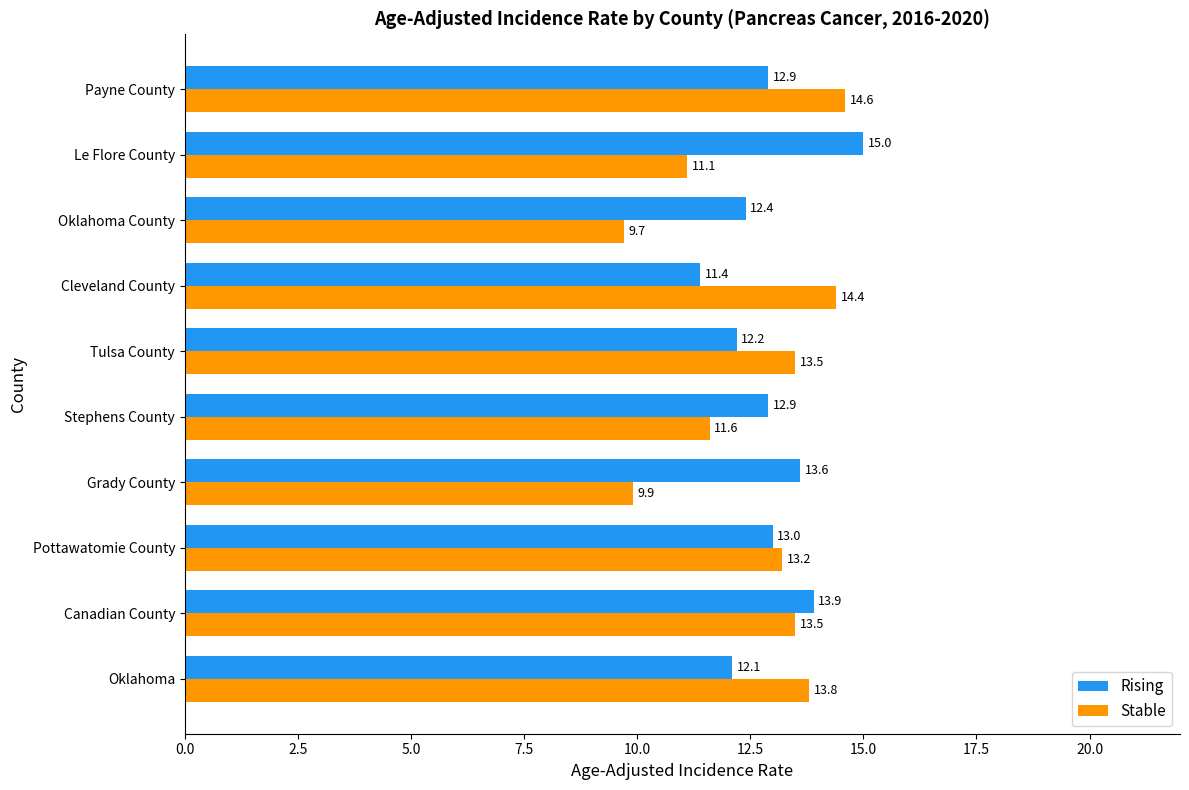

What is the maximum value for Rising?

15.0